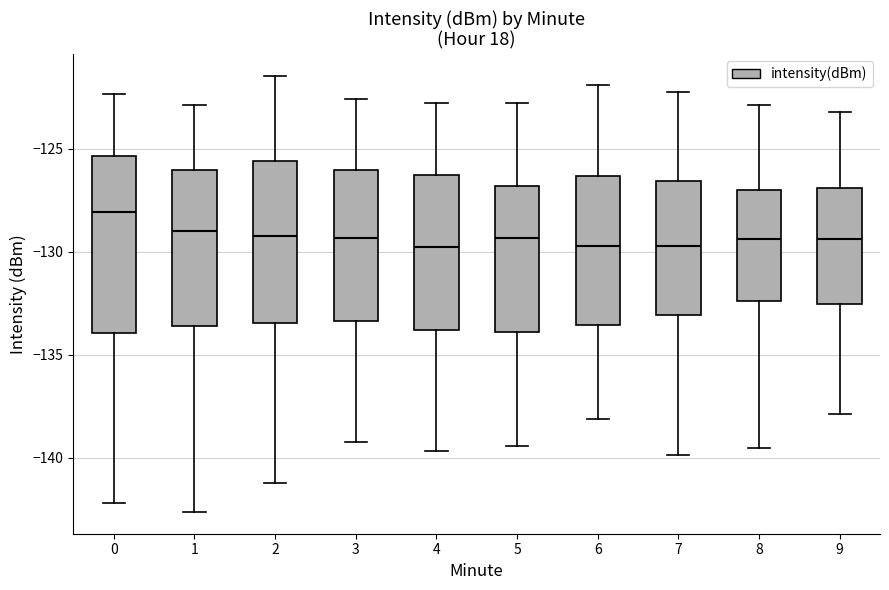

Comparing the boxes themselves (not the whiskers), which one is the tallest?

0